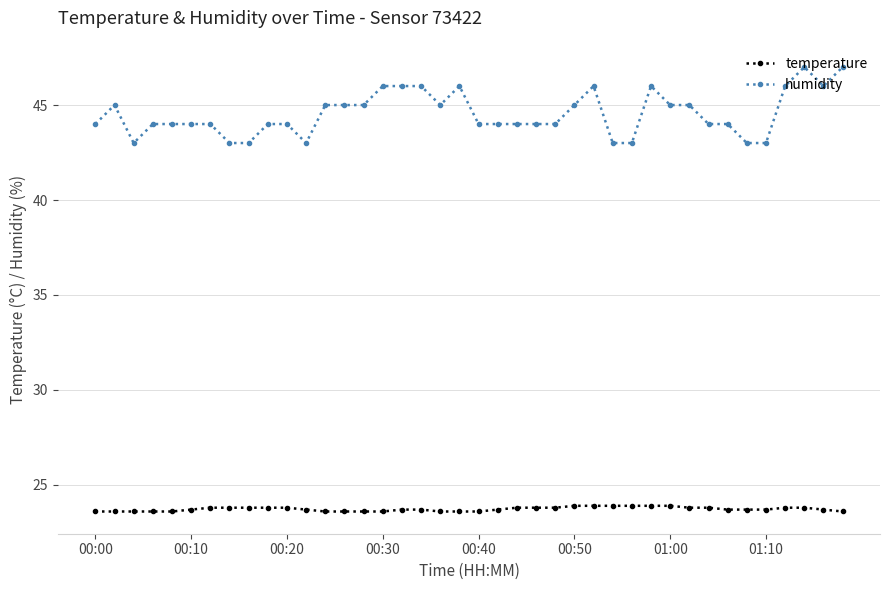

Is this an area chart (filled region under the line)?

No